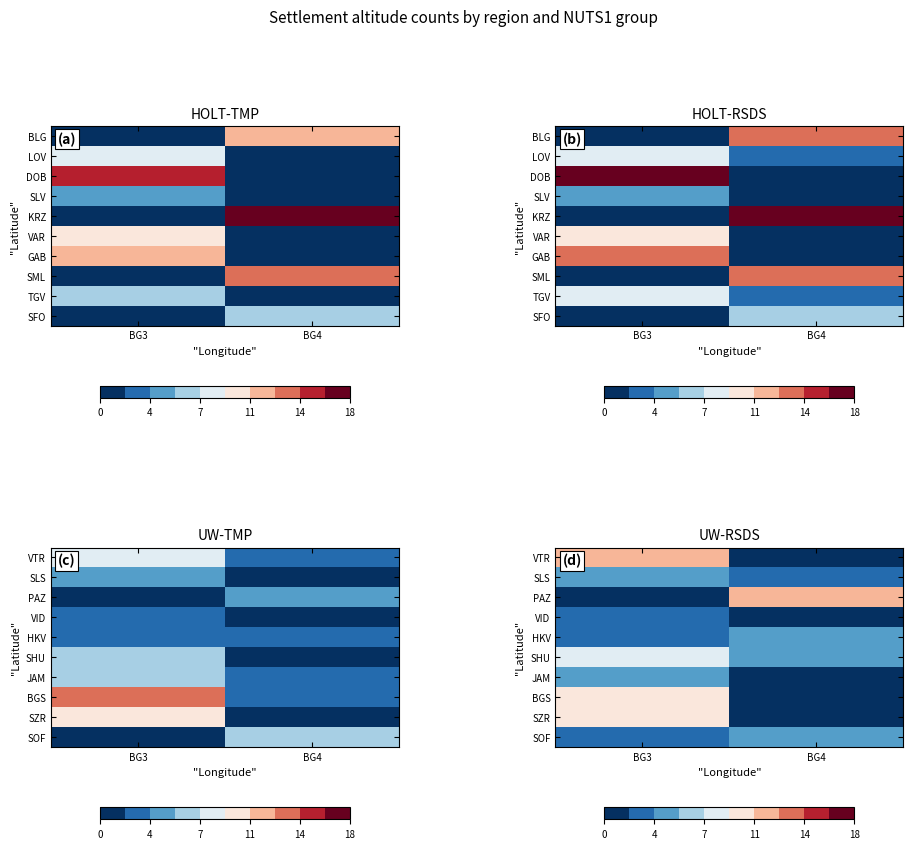

True or false: PAZ has a value of 4 at BG4.

False